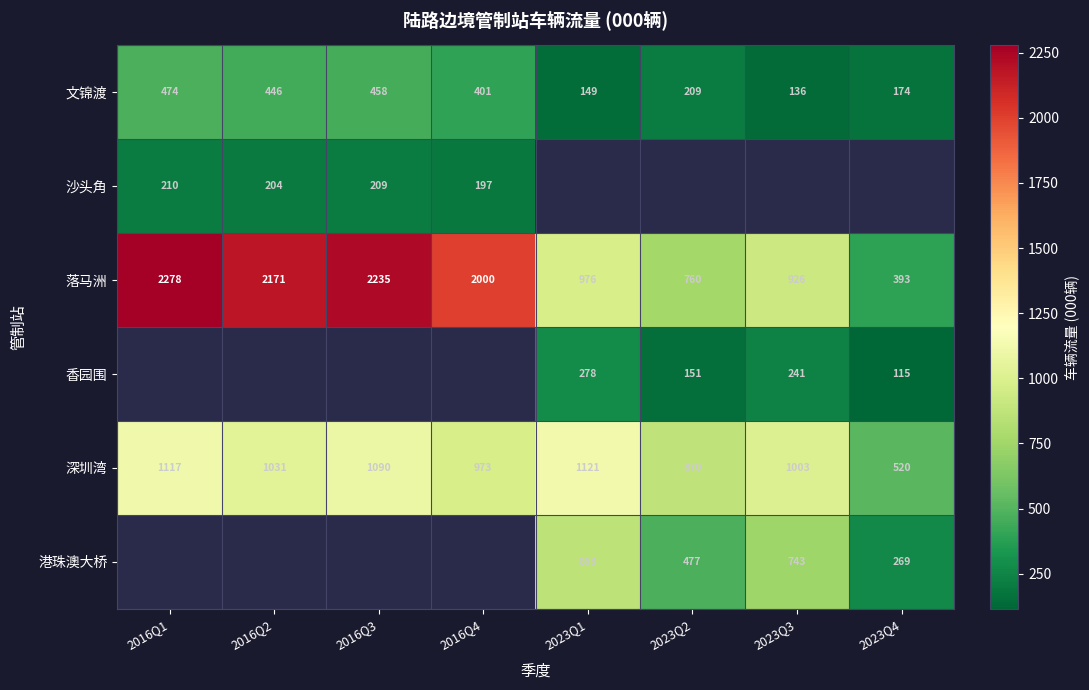

What is the difference between the 落马洲 values at 2016Q1 and 2023Q4?

1885.3